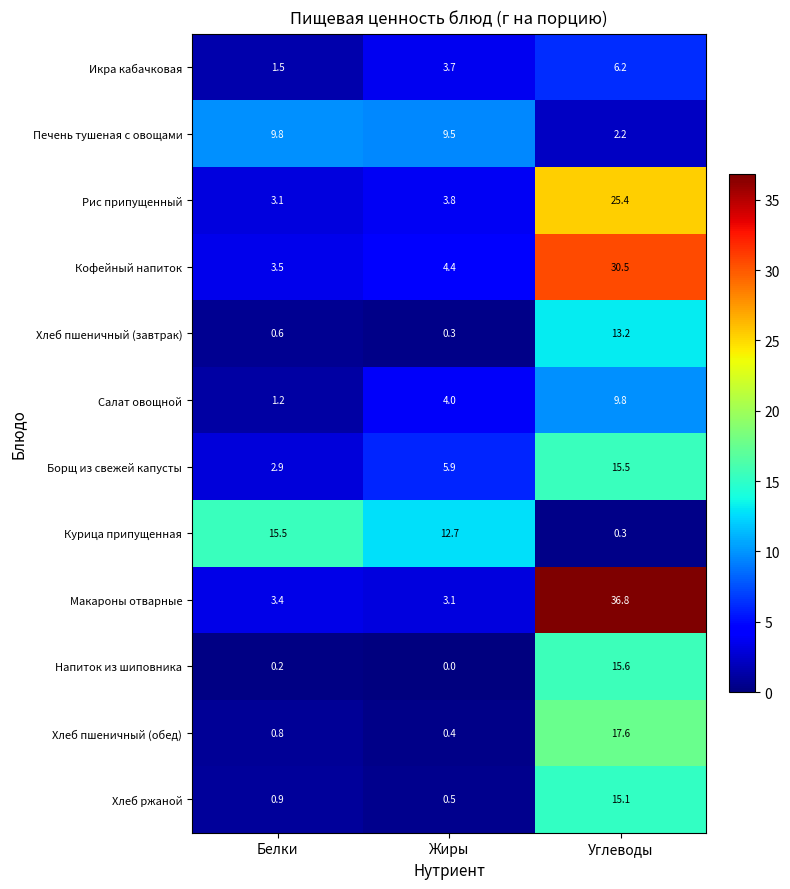

What is the approximate value of Икра кабачковая at Белки?

1.5